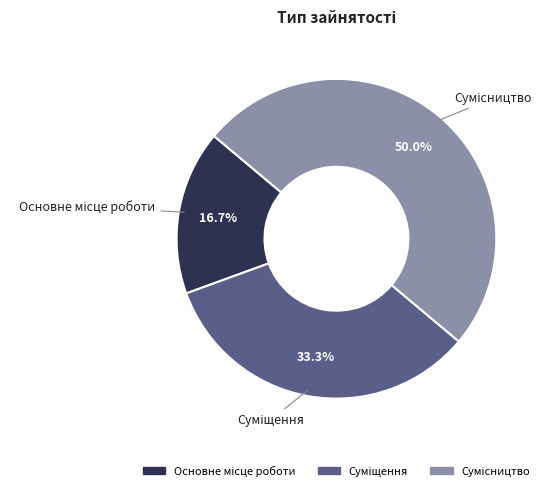

To the nearest percent, what is the combined percentage of Суміщення and Основне місце роботи?

50%